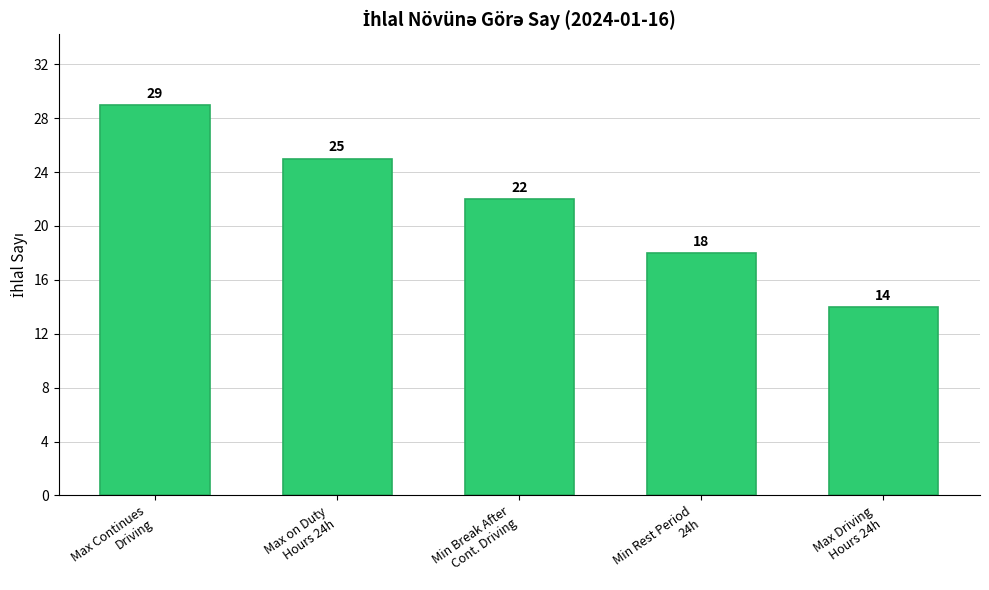

Which has a higher value, Min Break After
Cont. Driving or Max Continues
Driving?

Max Continues
Driving